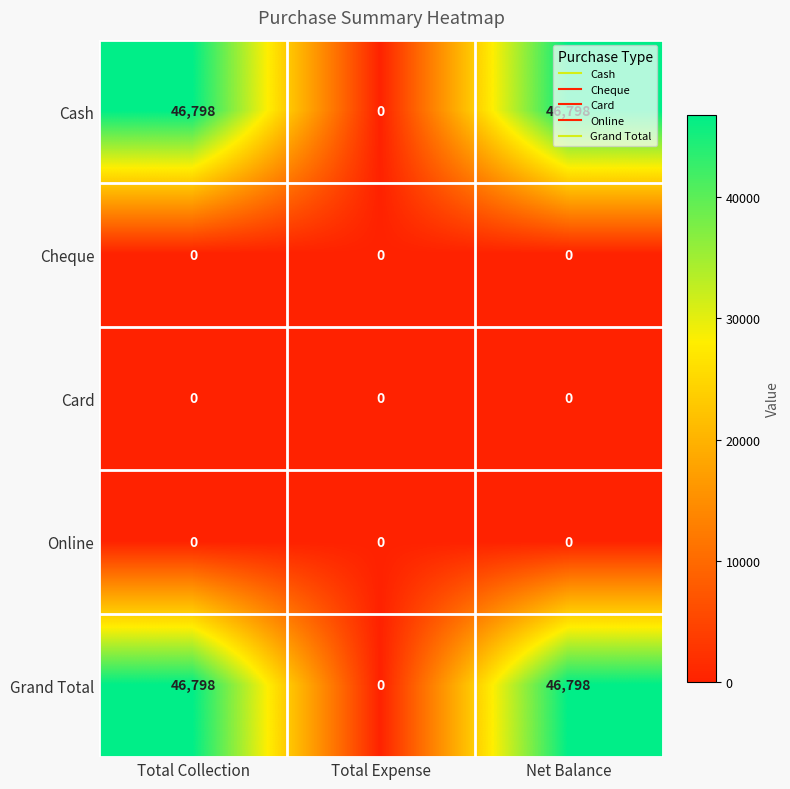

What value does the Cash series have at Total Collection, to the nearest 50?

46800